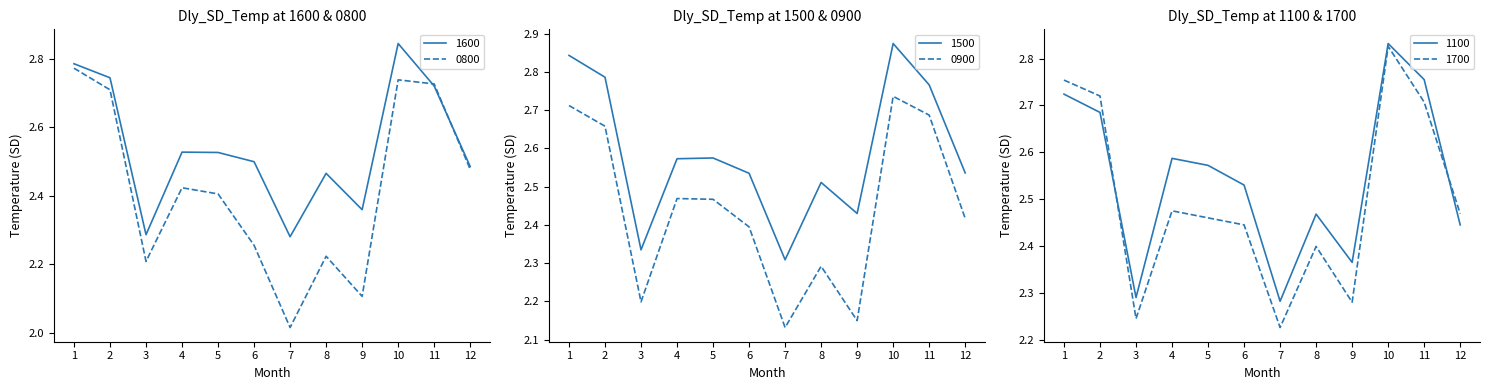

The value of 1700 at 2 is 2.7. True or false?

True